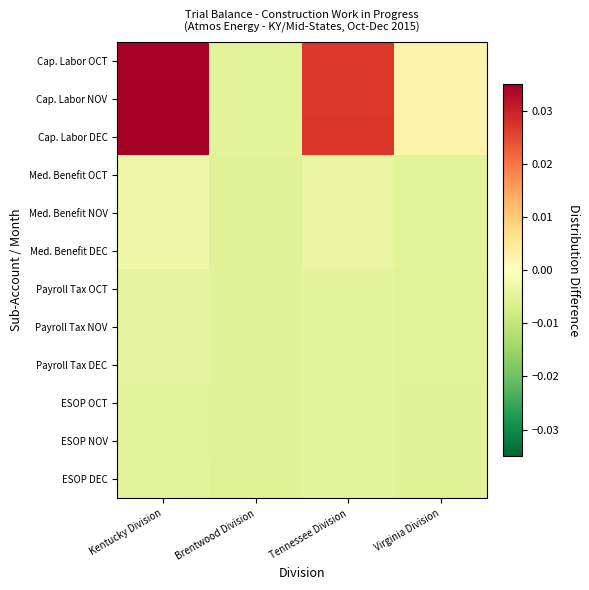

Reading left to right, list all the values displayed in this chart.

Cap. Labor OCT: Kentucky Division=0.0	Brentwood Division=-0.0	Tennessee Division=0.0	Virginia Division=0.0
Cap. Labor NOV: Kentucky Division=0.0	Brentwood Division=-0.0	Tennessee Division=0.0	Virginia Division=0.0
Cap. Labor DEC: Kentucky Division=0.0	Brentwood Division=-0.0	Tennessee Division=0.0	Virginia Division=0.0
Med. Benefit OCT: Kentucky Division=-0.0	Brentwood Division=-0.0	Tennessee Division=-0.0	Virginia Division=-0.0
Med. Benefit NOV: Kentucky Division=-0.0	Brentwood Division=-0.0	Tennessee Division=-0.0	Virginia Division=-0.0
Med. Benefit DEC: Kentucky Division=-0.0	Brentwood Division=-0.0	Tennessee Division=-0.0	Virginia Division=-0.0
Payroll Tax OCT: Kentucky Division=-0.0	Brentwood Division=-0.0	Tennessee Division=-0.0	Virginia Division=-0.0
Payroll Tax NOV: Kentucky Division=-0.0	Brentwood Division=-0.0	Tennessee Division=-0.0	Virginia Division=-0.0
Payroll Tax DEC: Kentucky Division=-0.0	Brentwood Division=-0.0	Tennessee Division=-0.0	Virginia Division=-0.0
ESOP OCT: Kentucky Division=-0.0	Brentwood Division=-0.0	Tennessee Division=-0.0	Virginia Division=-0.0
ESOP NOV: Kentucky Division=-0.0	Brentwood Division=-0.0	Tennessee Division=-0.0	Virginia Division=-0.0
ESOP DEC: Kentucky Division=-0.0	Brentwood Division=-0.0	Tennessee Division=-0.0	Virginia Division=-0.0